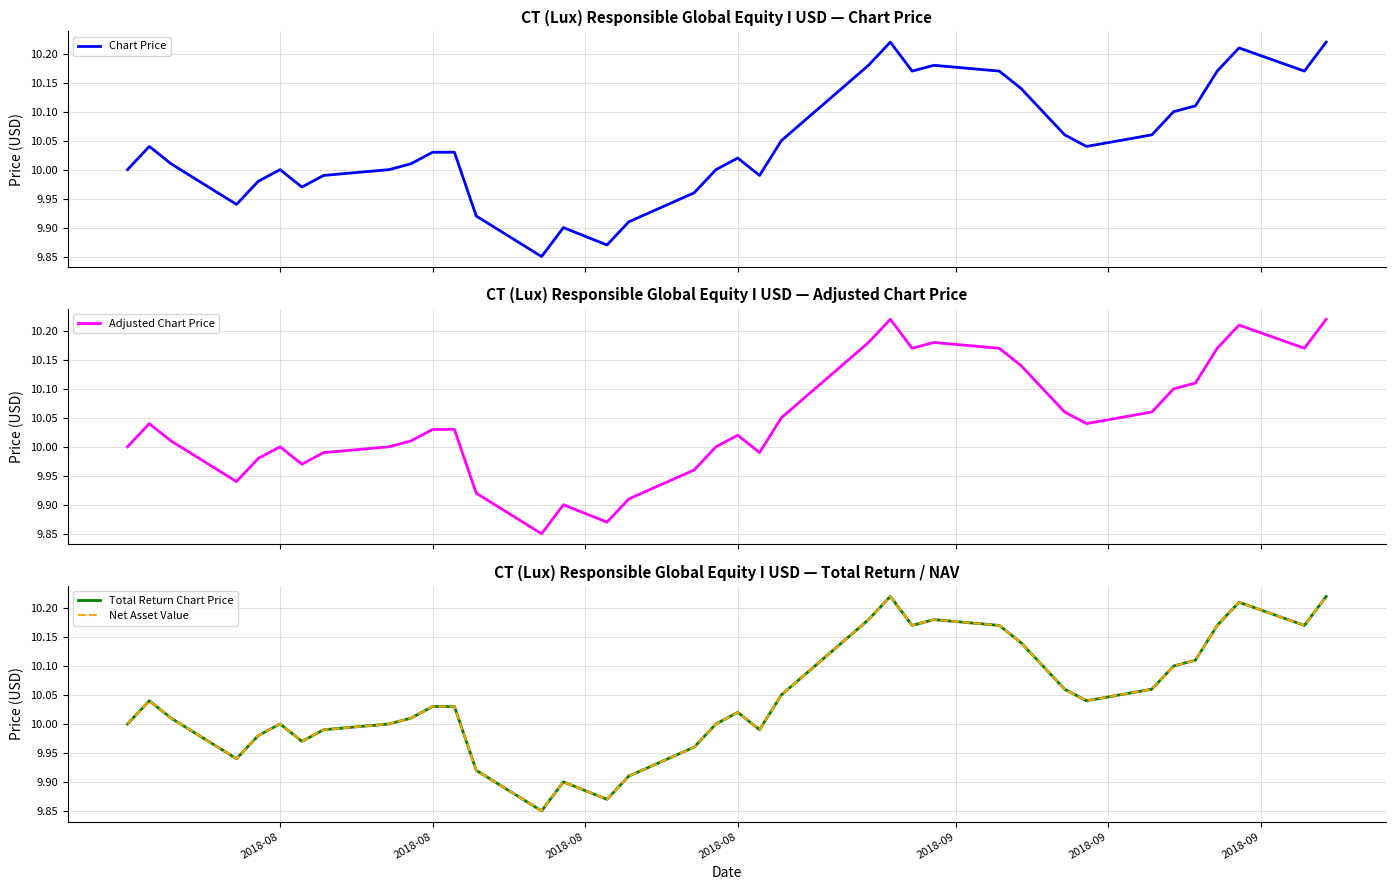

List the series in order of their peak value, lowest first.

Chart Price, Adjusted Chart Price, Total Return Chart Price, Net Asset Value